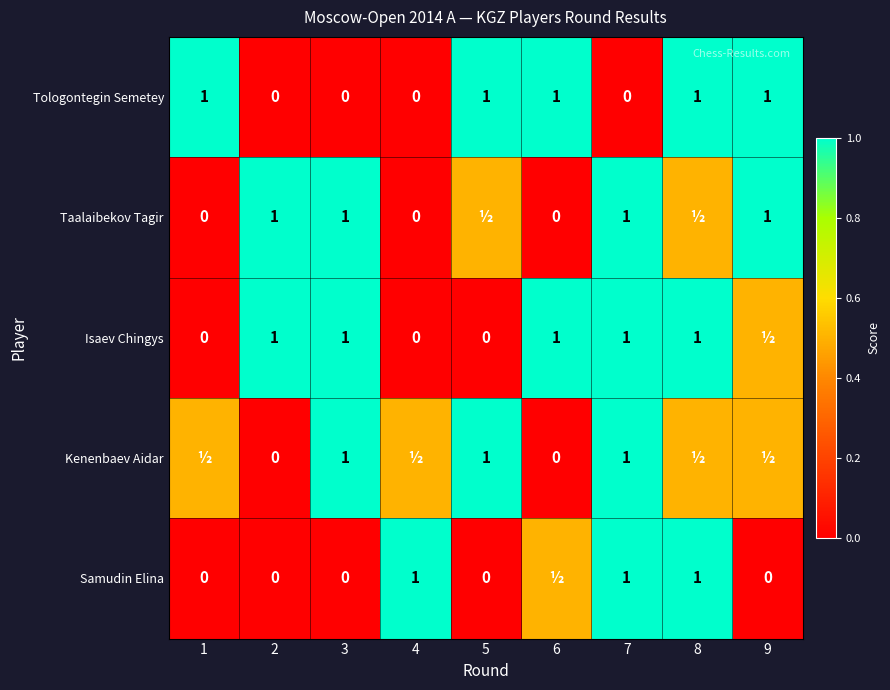

The value of Tologontegin Semetey at 9 is 0.3. True or false?

False